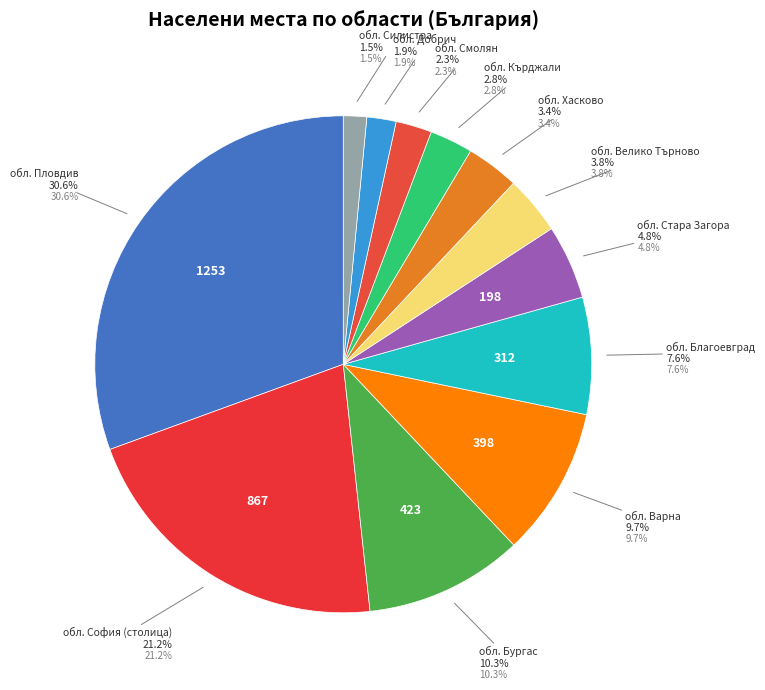

What percentage is the обл. Хасково slice, to the nearest percent?

3%